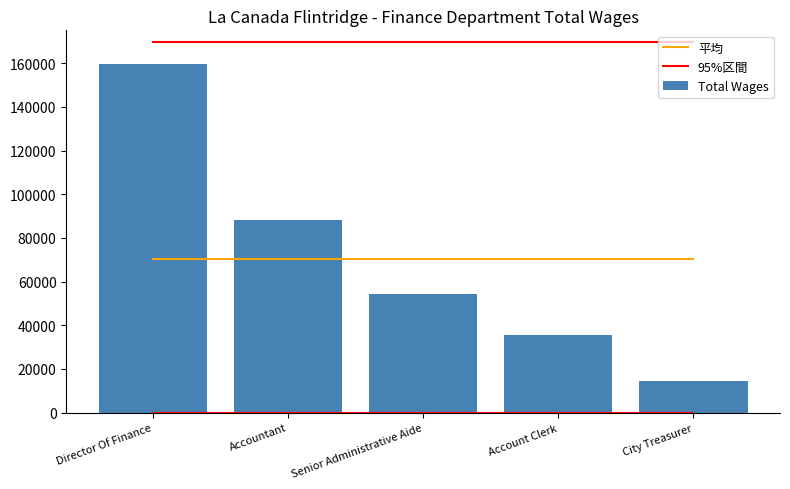

List the series in order of their peak value, highest first.

95%区間, Total Wages, 平均